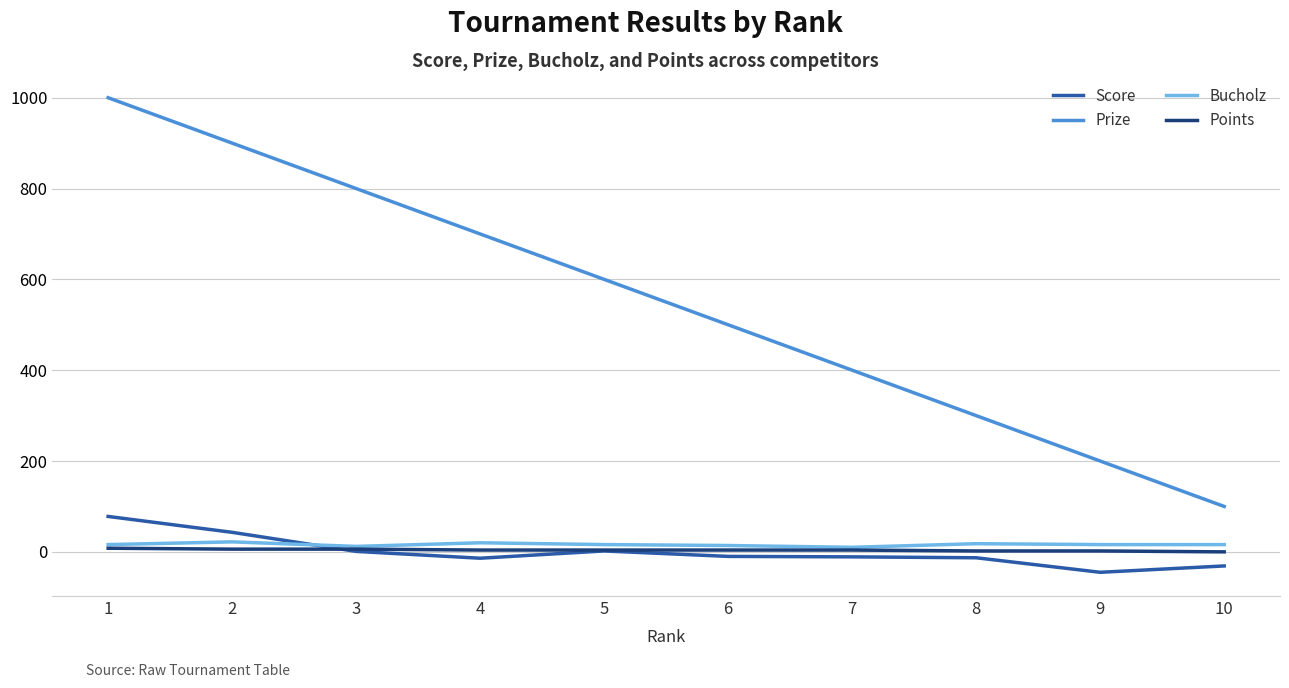

True or false: Score and Prize cross at least once.

False